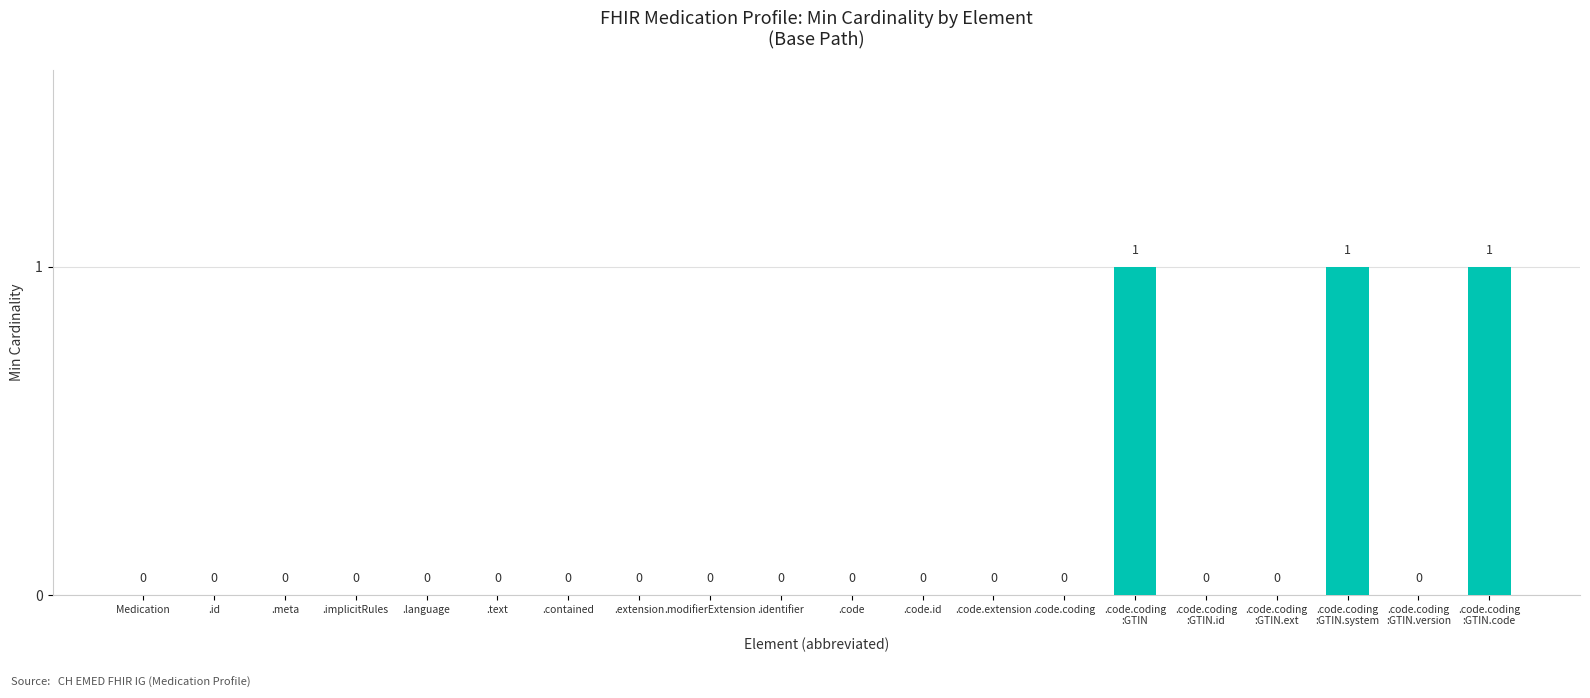

What is the maximum value shown in the chart?

1